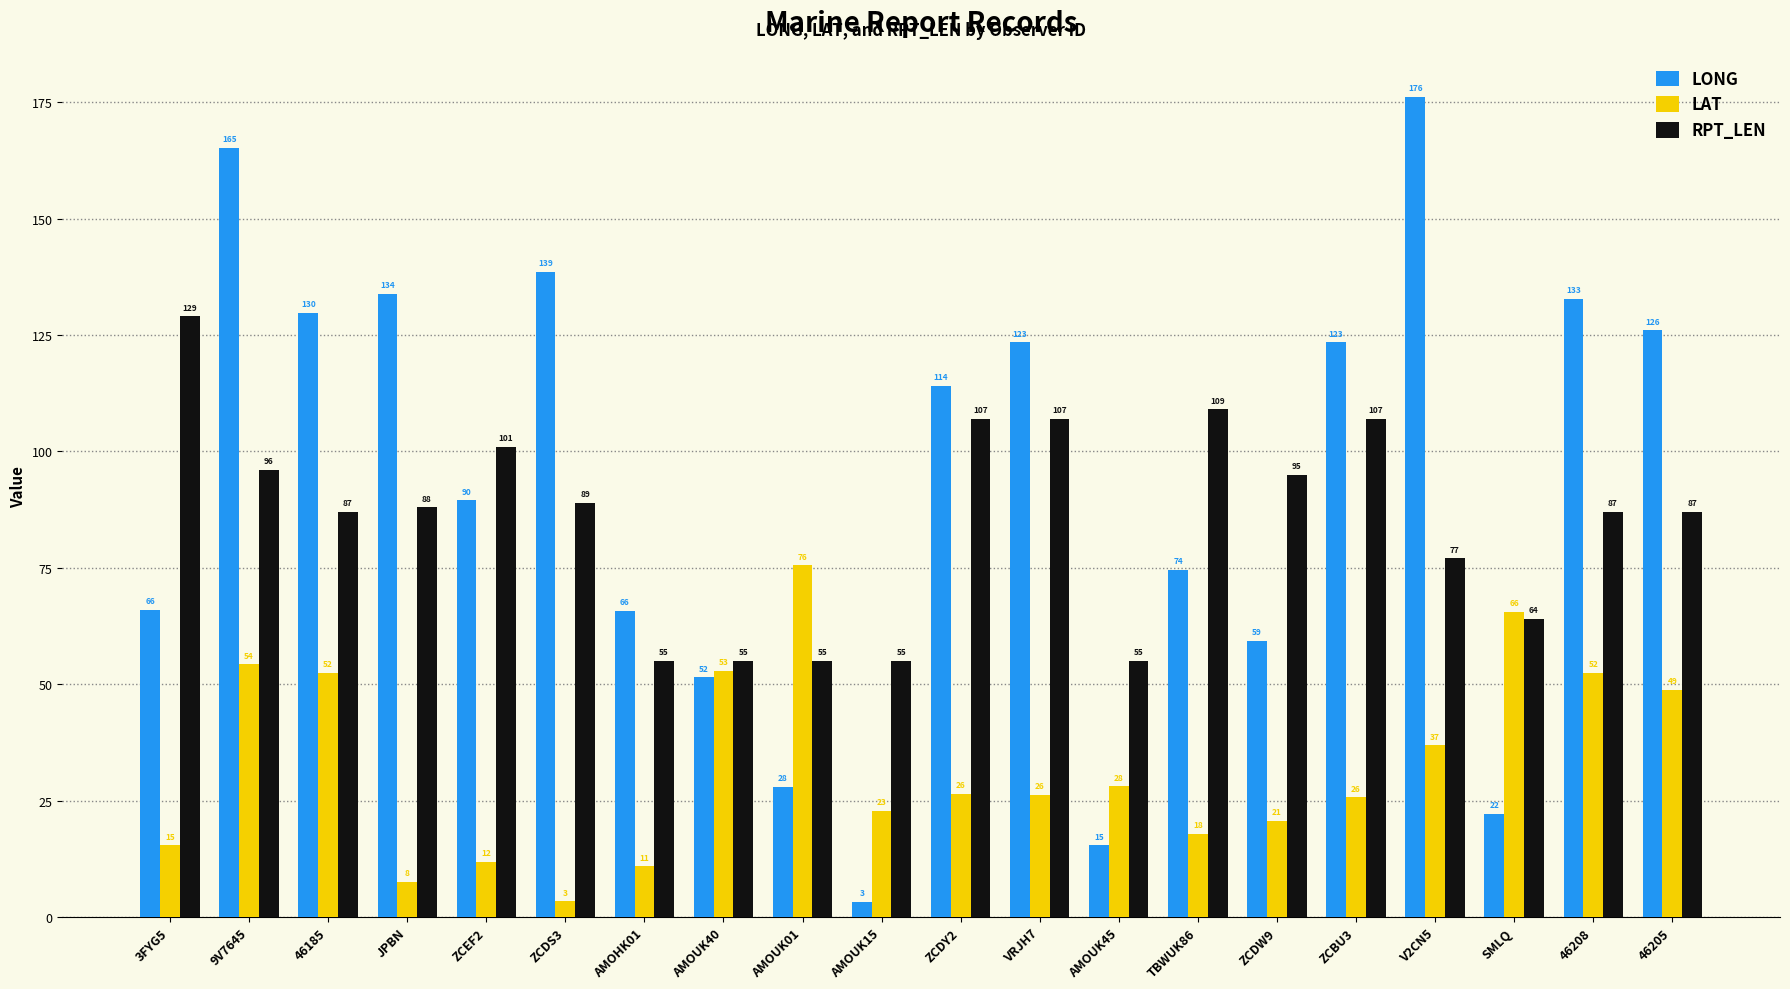

Is it true that RPT_LEN equals 109.0 at TBWUK86?

True